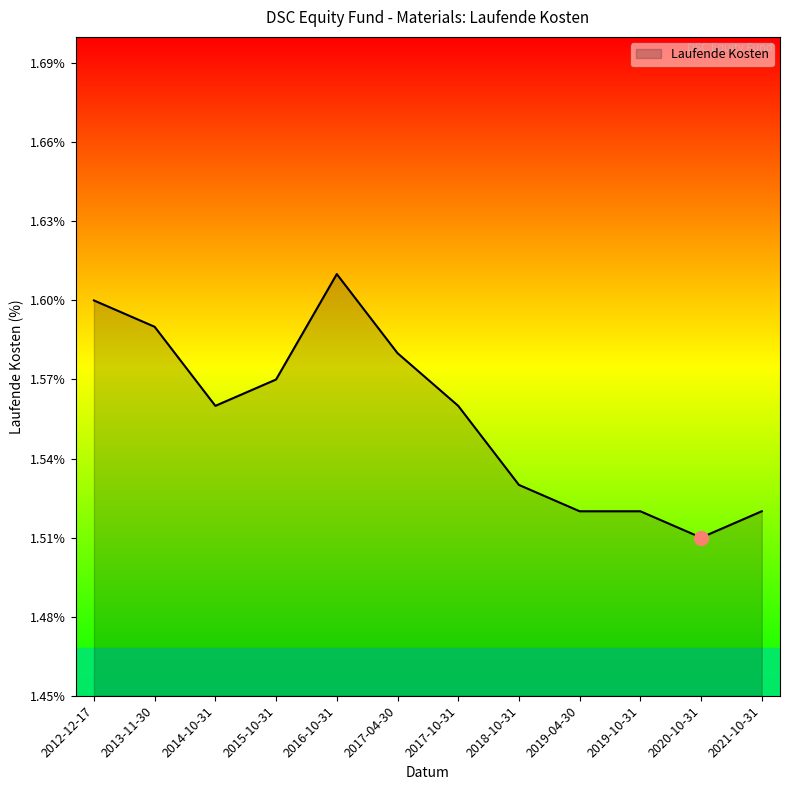

Count the values in the range 1 to 2.

12